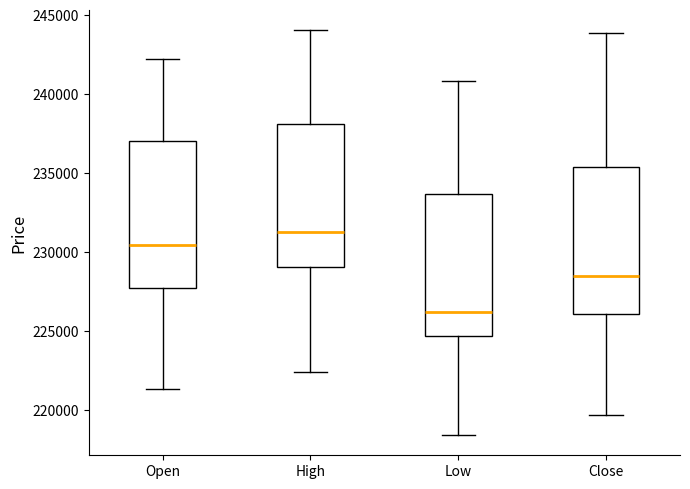

Reading left to right, transcribe this box plot: for each box, give where its median line is, the range the box spans, and where its two whiskers end, as read against the y-axis. The values are not printed on the chart, so give them approximately, as read against the axis.

Open: median 230500, box 227500 to 237000, whiskers 221500 to 242000
High: median 231500, box 229000 to 238000, whiskers 222500 to 244000
Low: median 226000, box 224500 to 233500, whiskers 218500 to 241000
Close: median 228500, box 226000 to 235500, whiskers 219500 to 244000